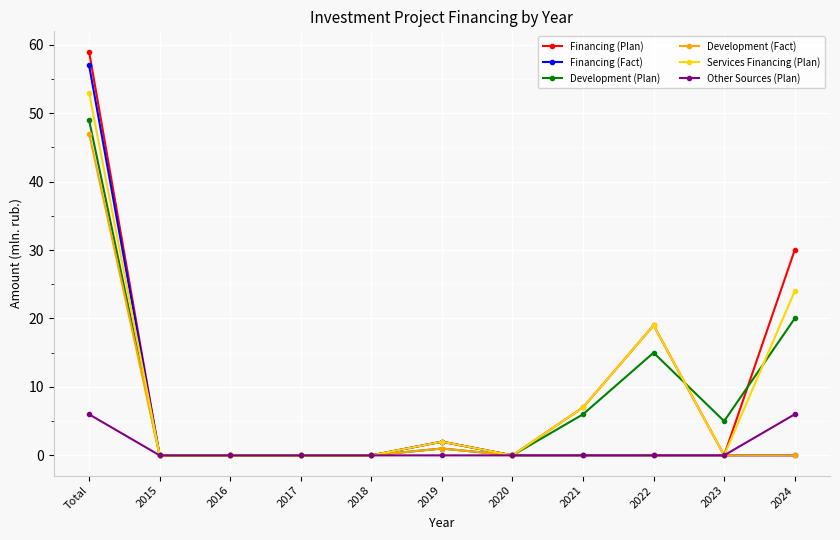

True or false: Services Financing (Plan) has more than 0 interior local peaks.

True